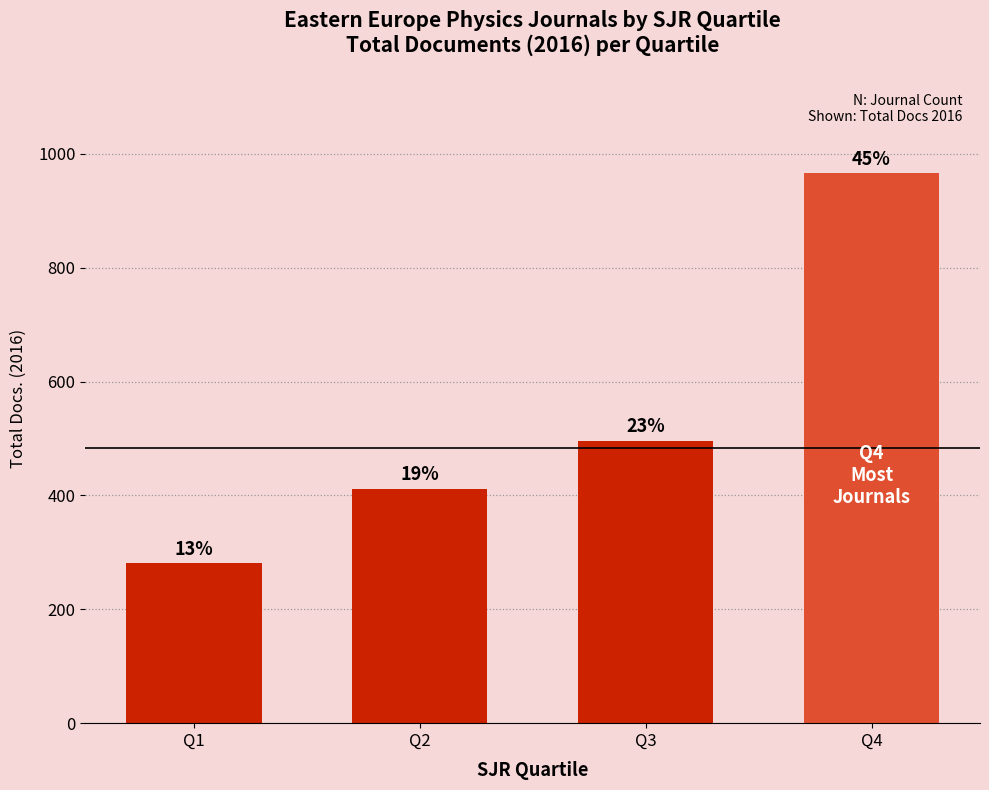

Are the bars grouped side by side (vs. stacked)?

No